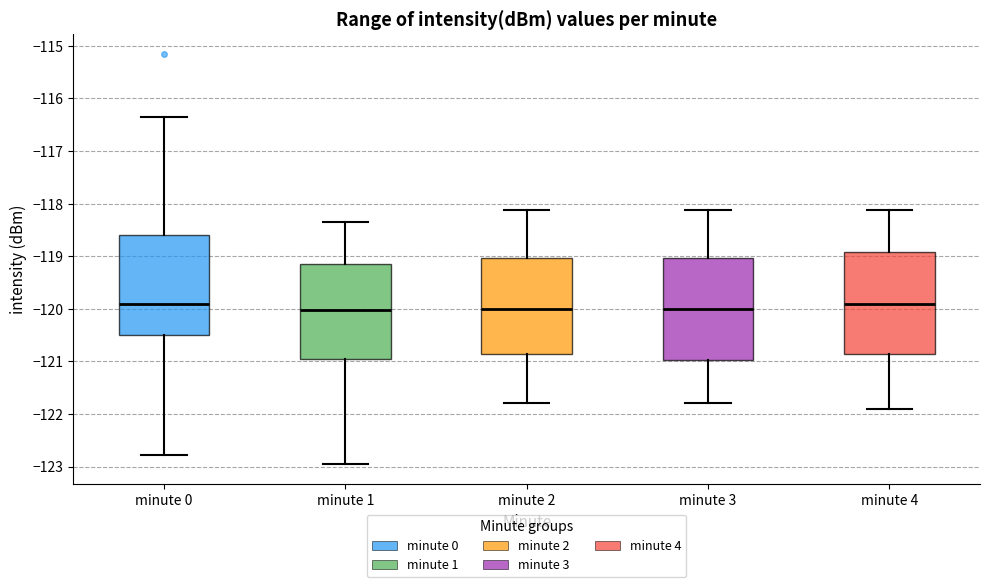

Where does the median line of the box for minute 1 sit on the y-axis? The values are not printed on the chart, so give them approximately, as read against the axis.

-120.0